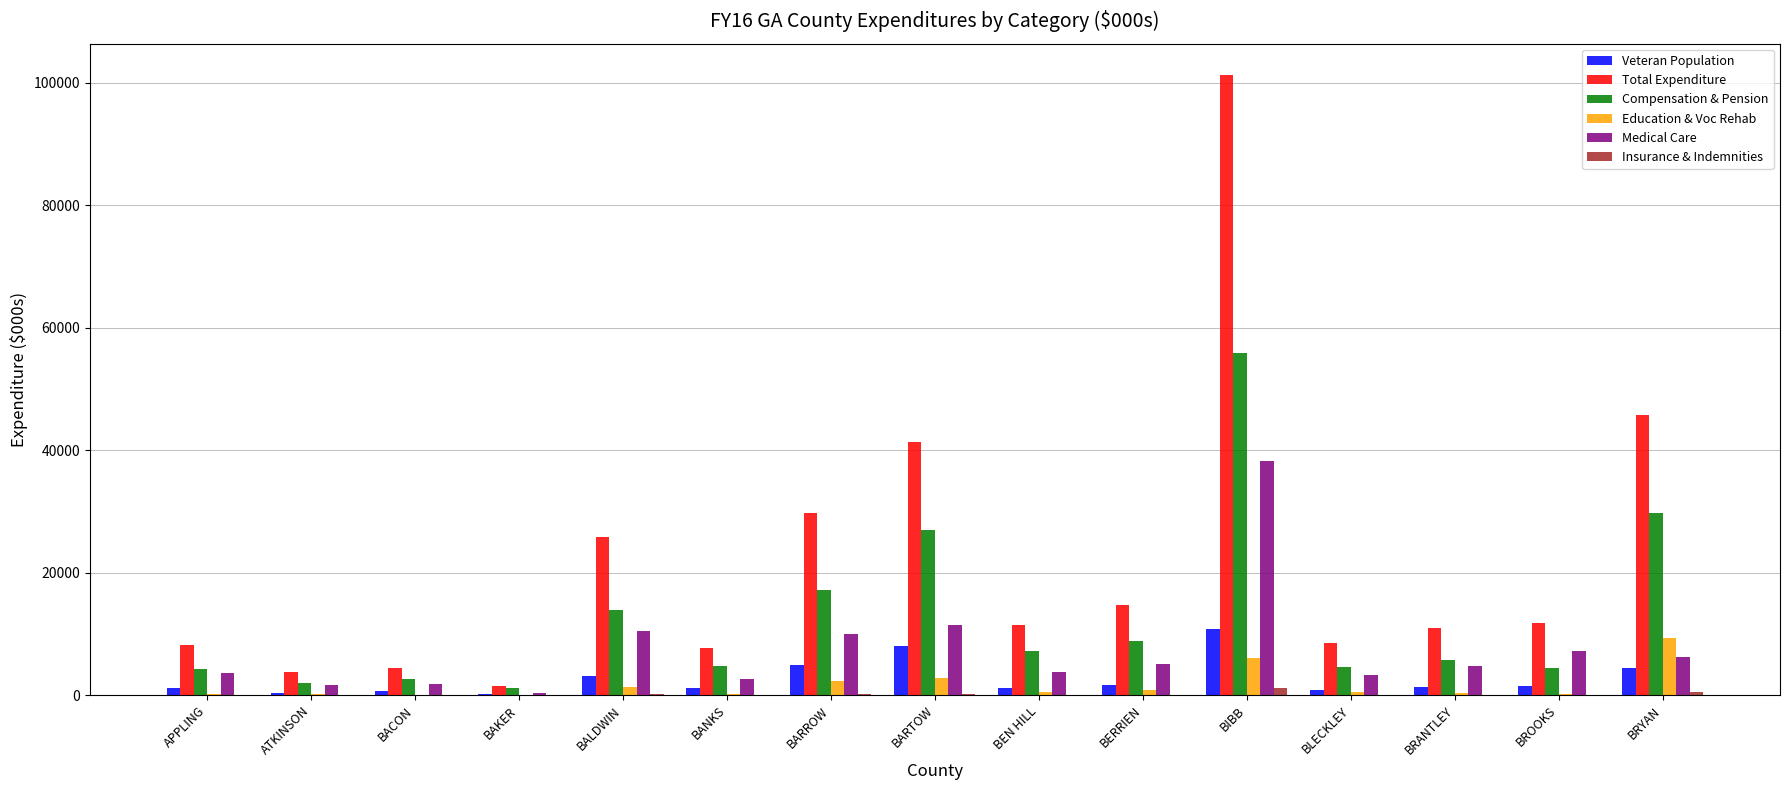

Which series has the largest range (max minus min)?

Total Expenditure